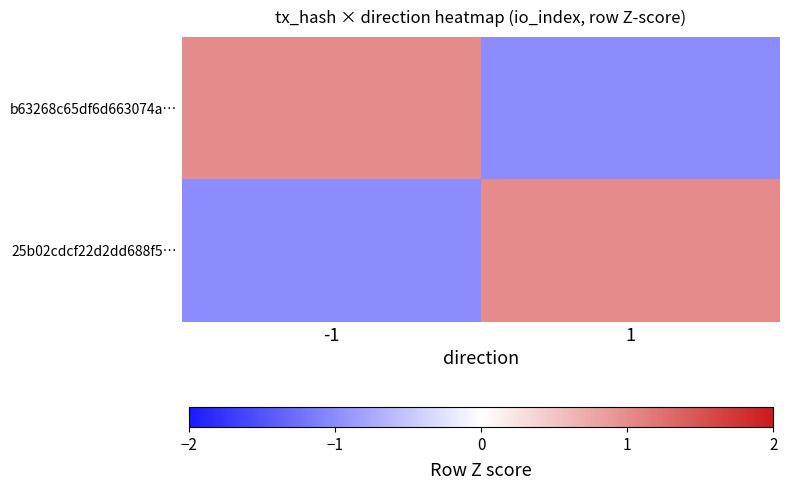

Which series changed the most between -1 and 1?

b63268c65df6d663074a…